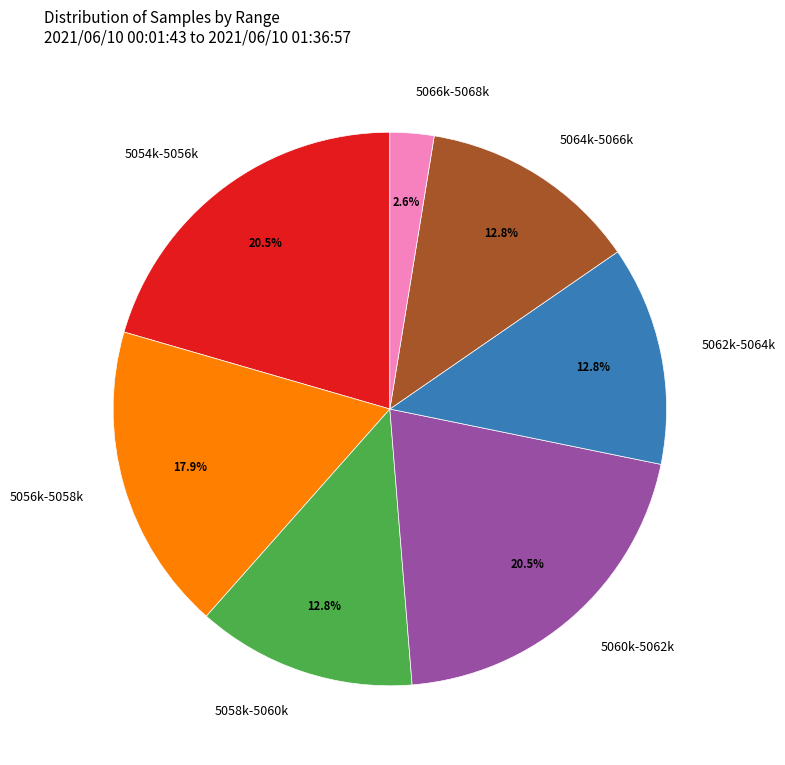

What percentage is NOT represented by 5062k-5064k?

87.2%